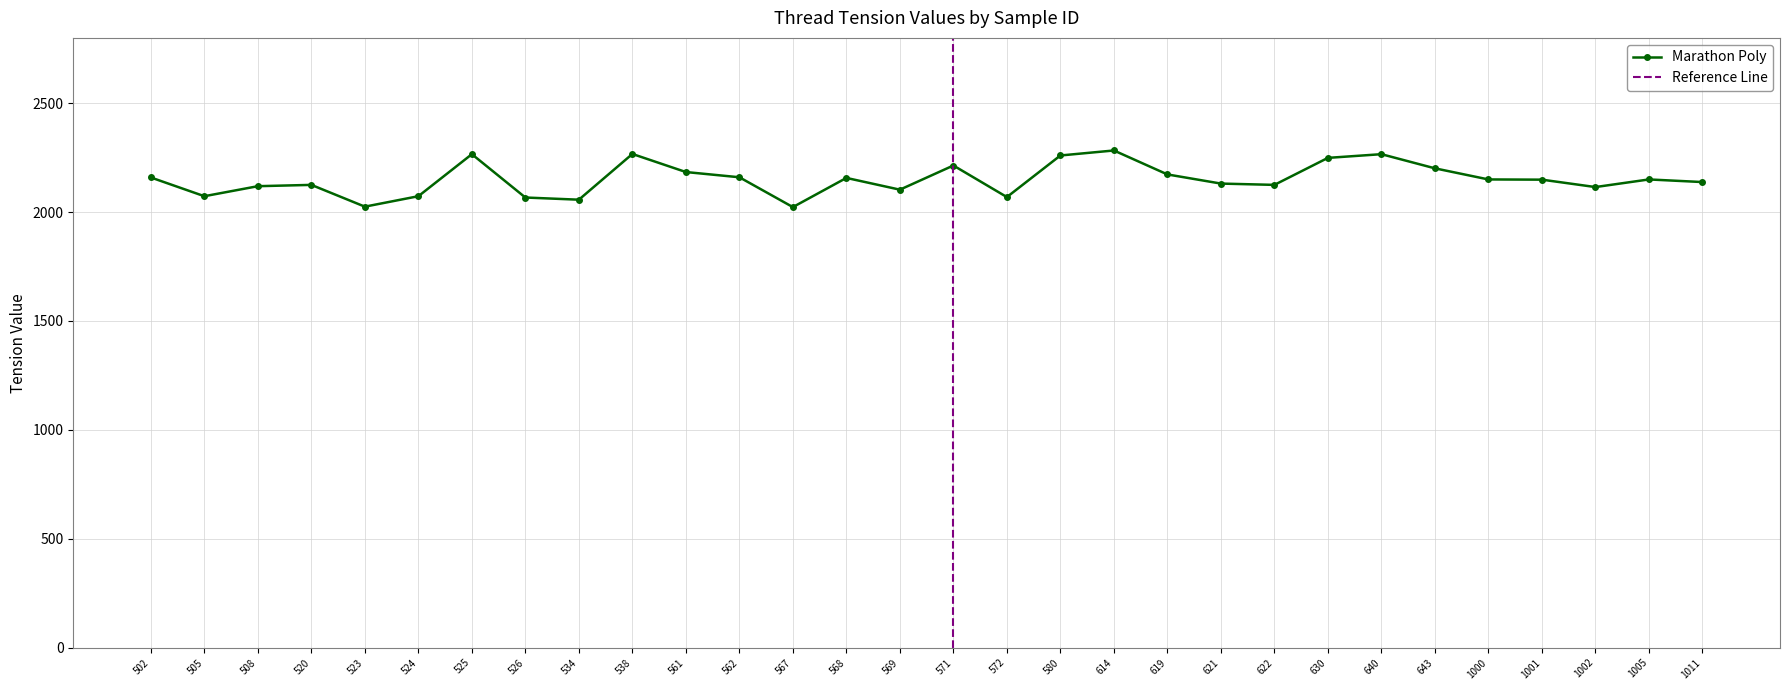

Rank the categories by value from highest to lowest.

614, 538, 525, 640, 580, 630, 571, 643, 561, 619, 562, 502, 568, 1000, 1005, 1001, 1011, 621, 520, 622, 508, 1002, 569, 505, 524, 572, 526, 534, 523, 567